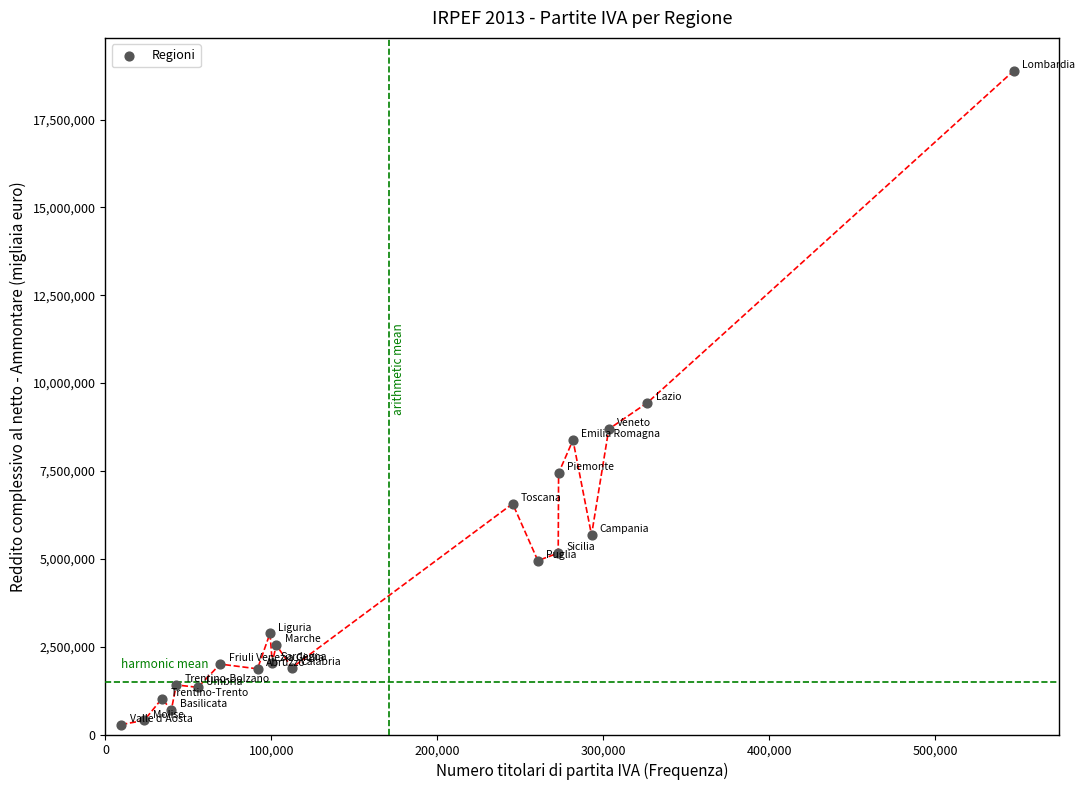

What is the range of Y values (max minus min)?

18612353